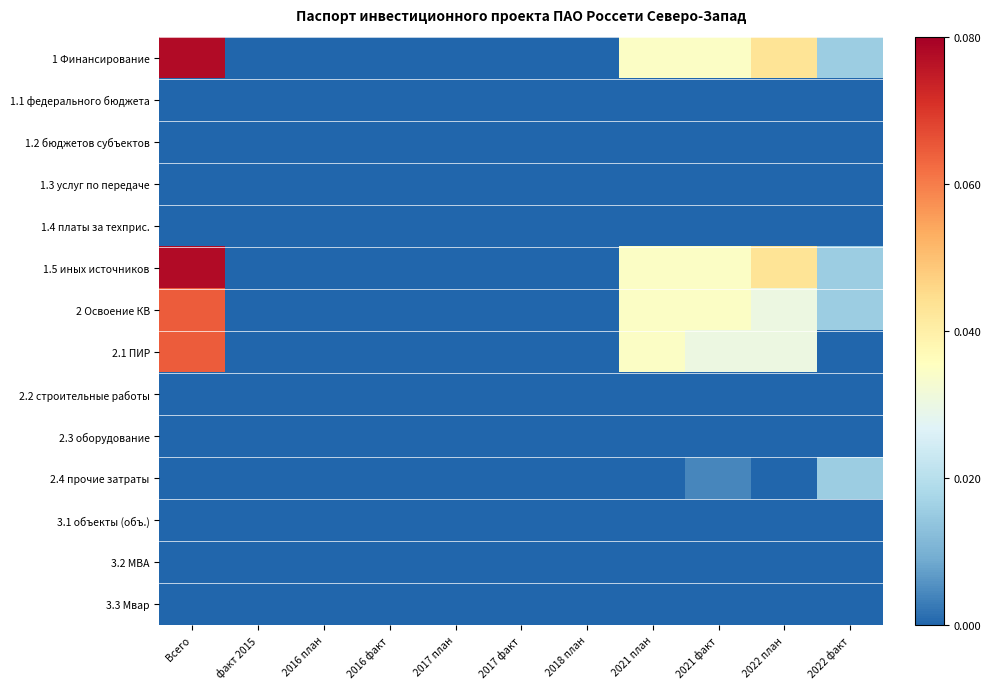

What is the total value across all series at 2021 план?

0.1